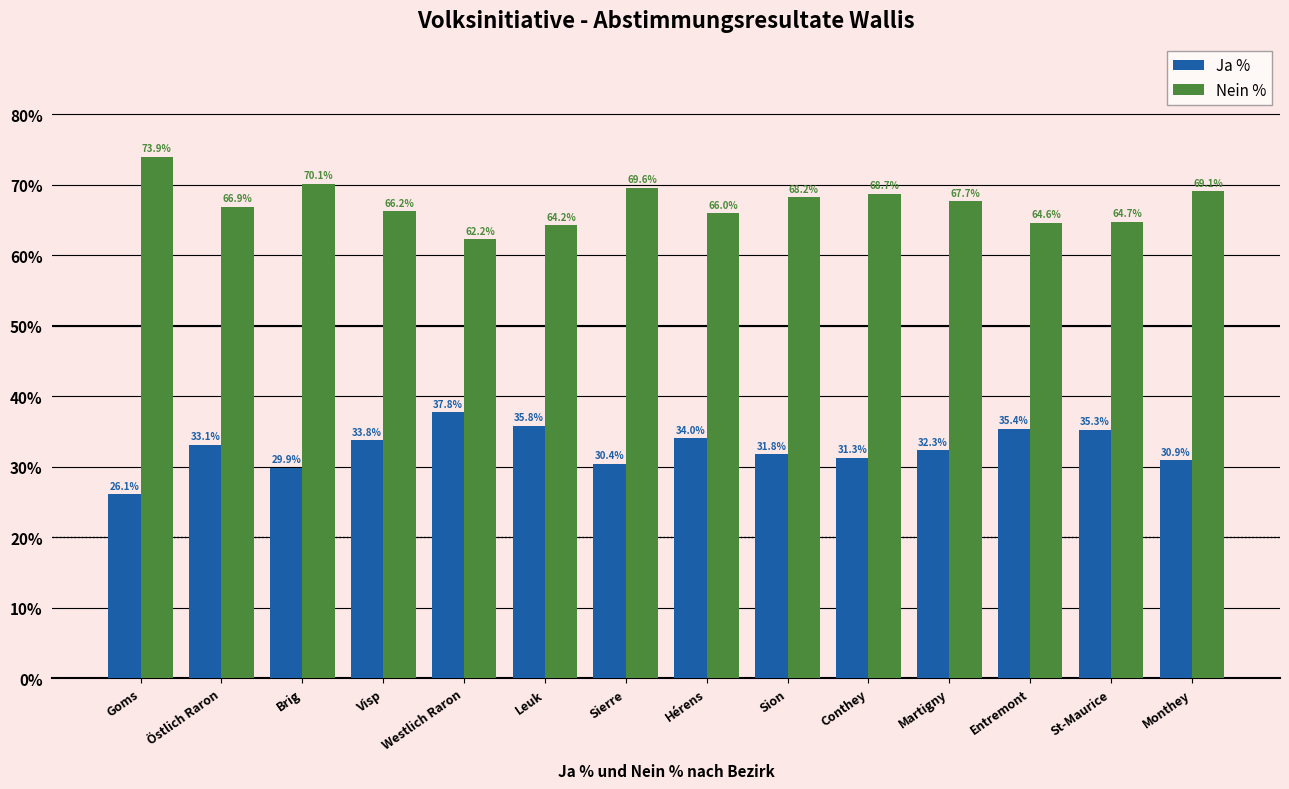

What is the smallest value displayed?

26.1